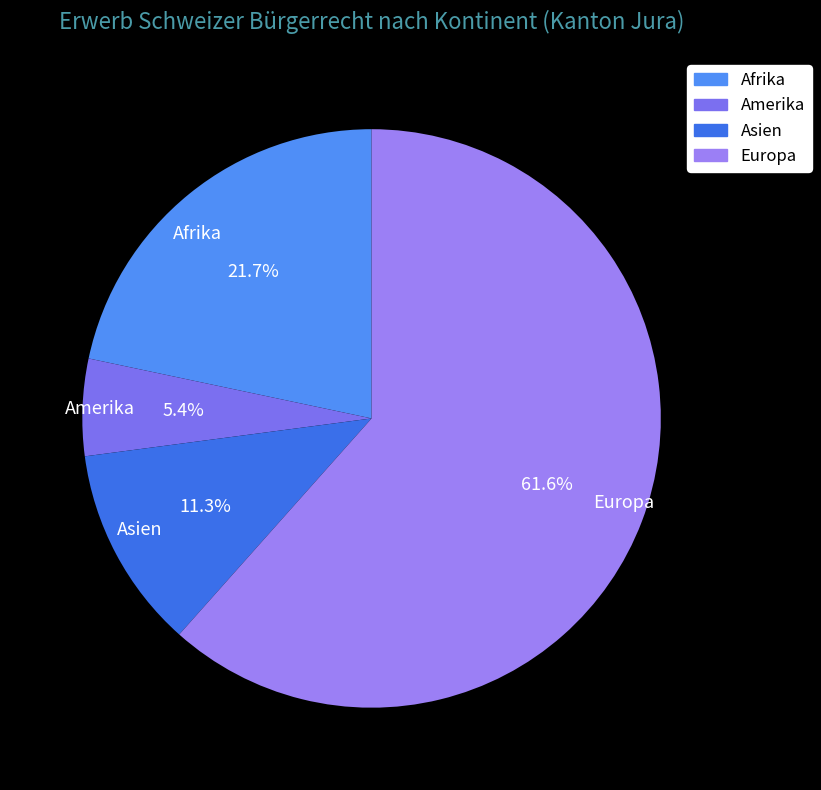

Which has a higher value, Amerika or Europa?

Europa